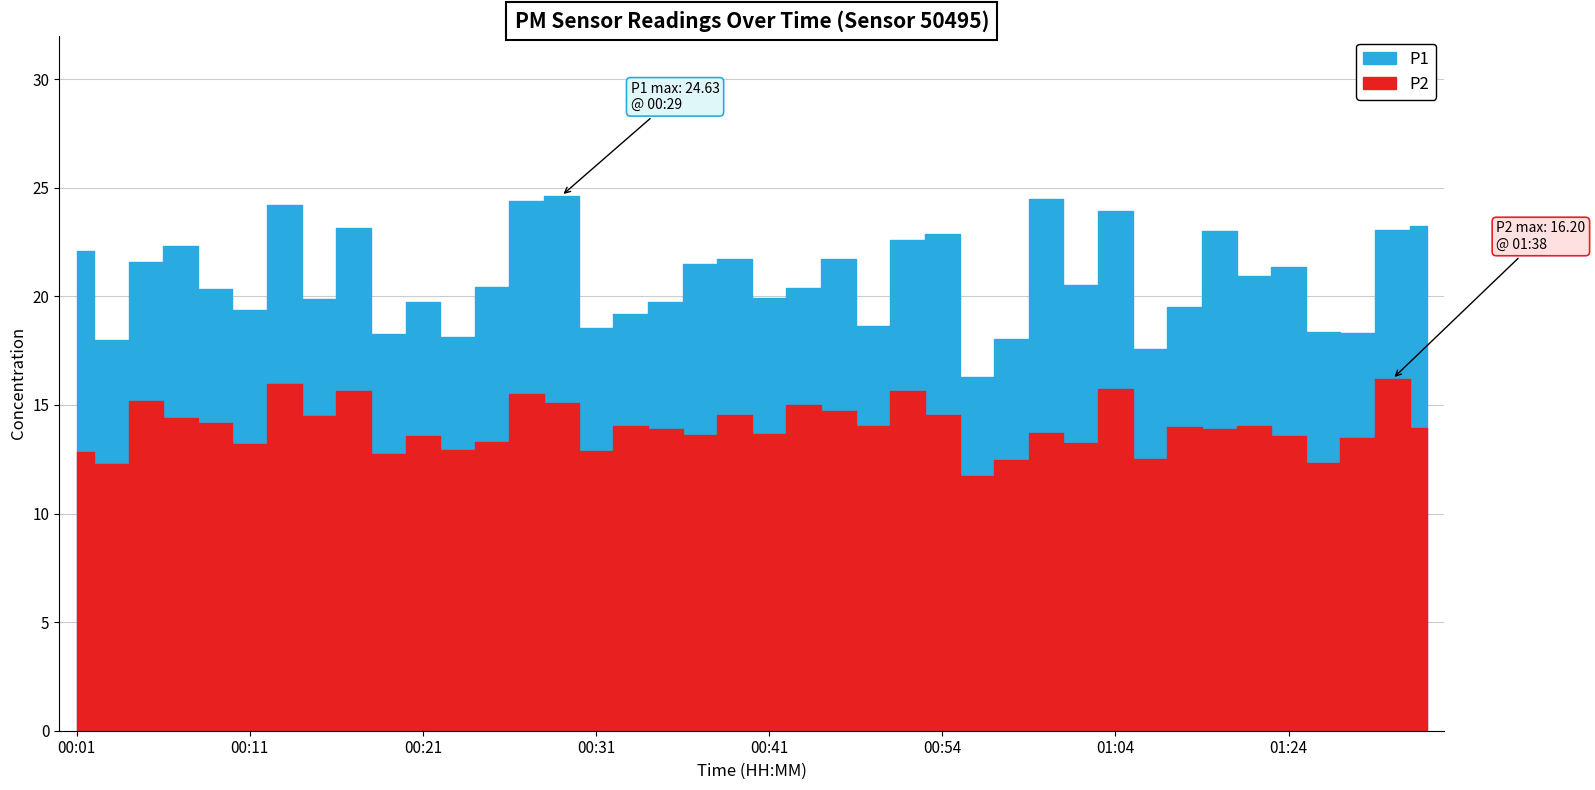

At which category does P2 reach its first local peak?

00:05